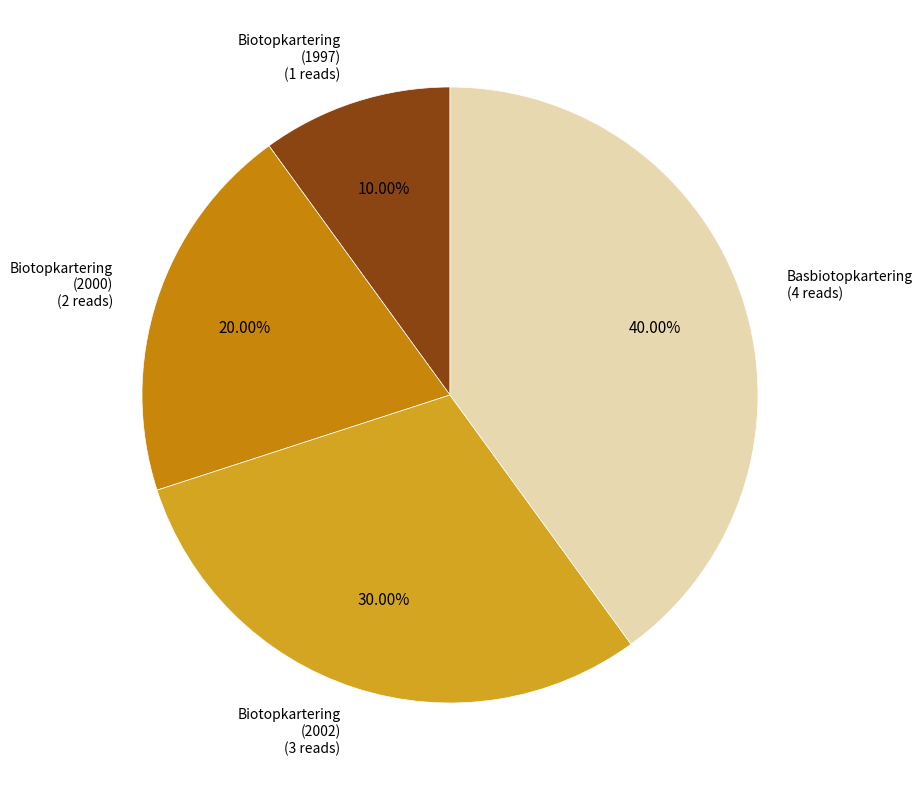

Which category has the biggest portion of the pie?

Basbiotopkartering